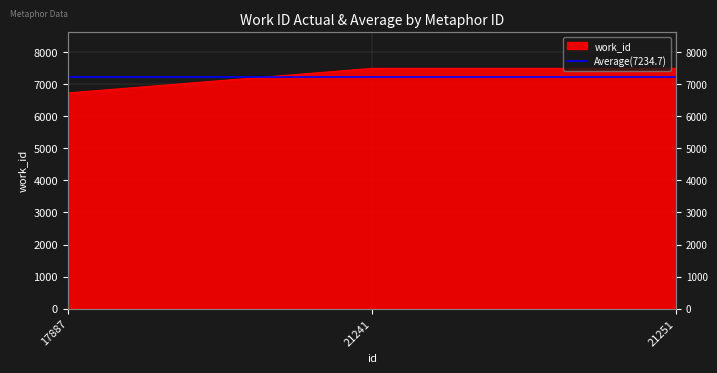

Where is the data nearest to the value 7107?

17887